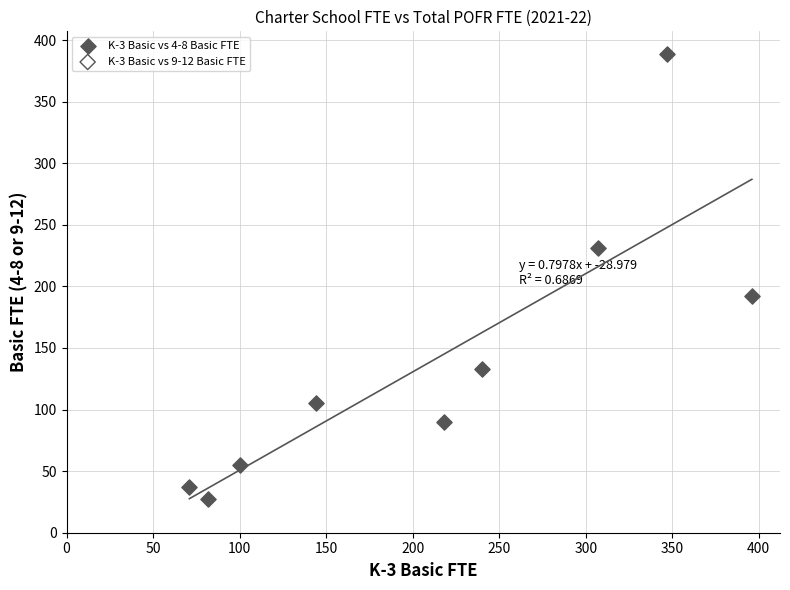

What Y value in the scatter plot is closest to 208?

192